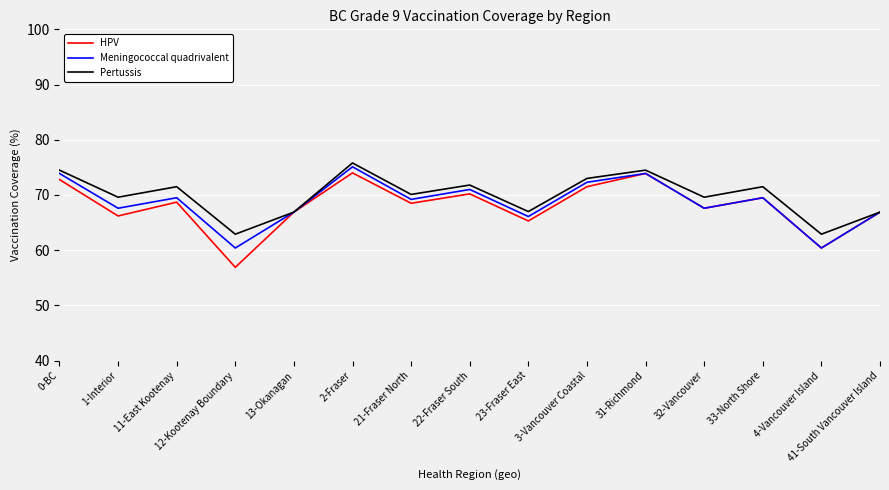

Which series has the widest spread of values?

HPV